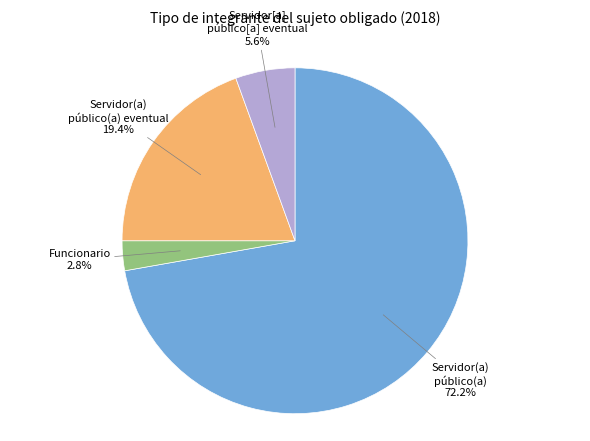

Which slice is the smallest?

Funcionario